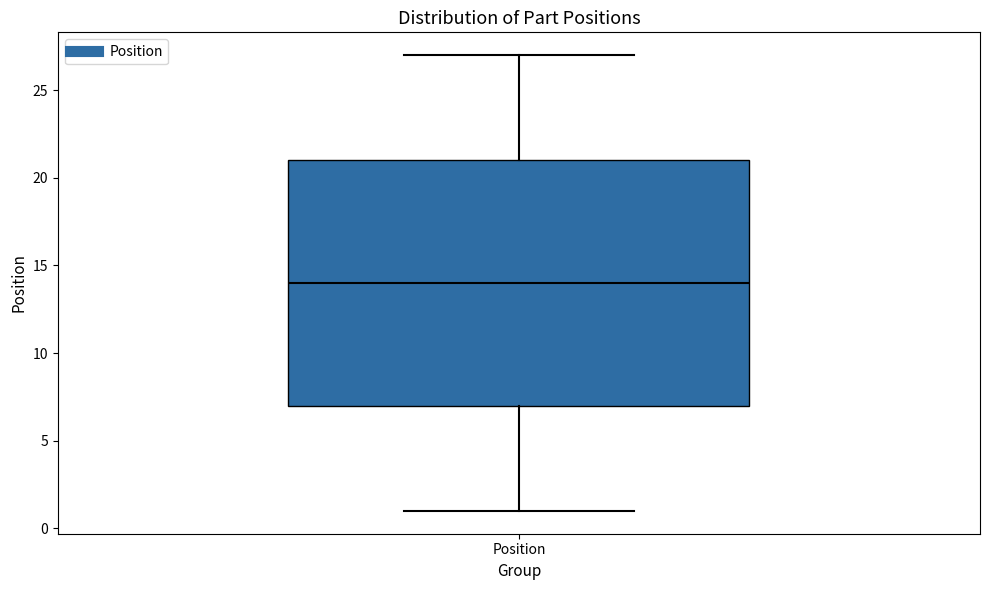

Where is the upper edge of the box for Position on the y-axis? The values are not printed on the chart, so give them approximately, as read against the axis.

21